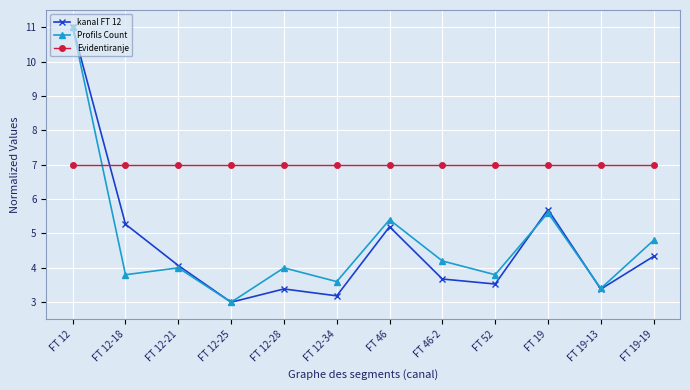

What is the highest value of the Profils Count series?

11.0